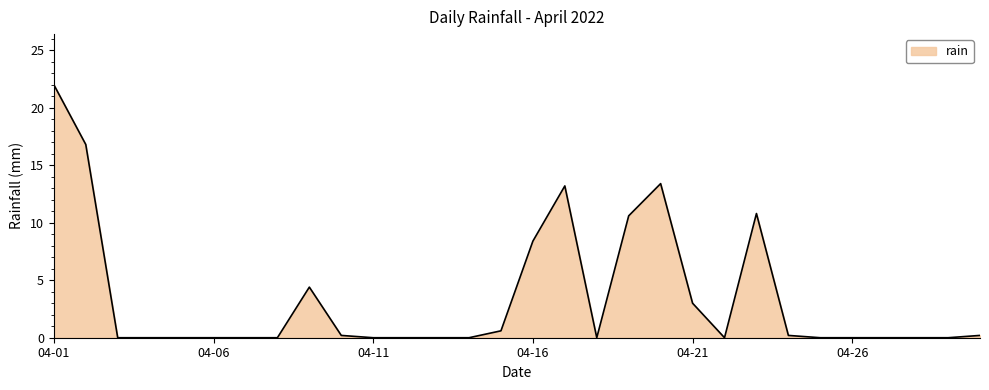

How many lines are shown in the chart?

1